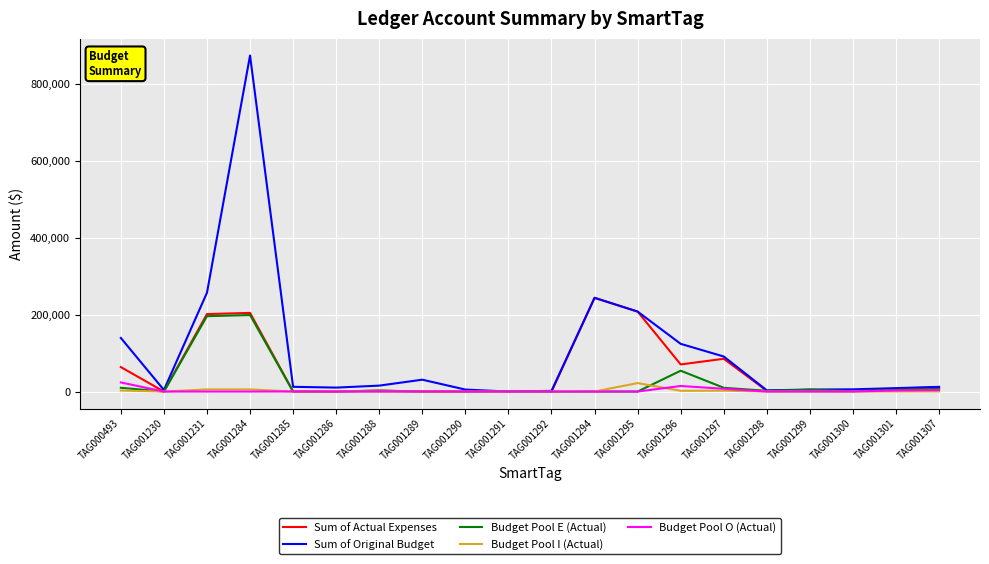

Where does the Sum of Actual Expenses series first go above 4606?

TAG000493